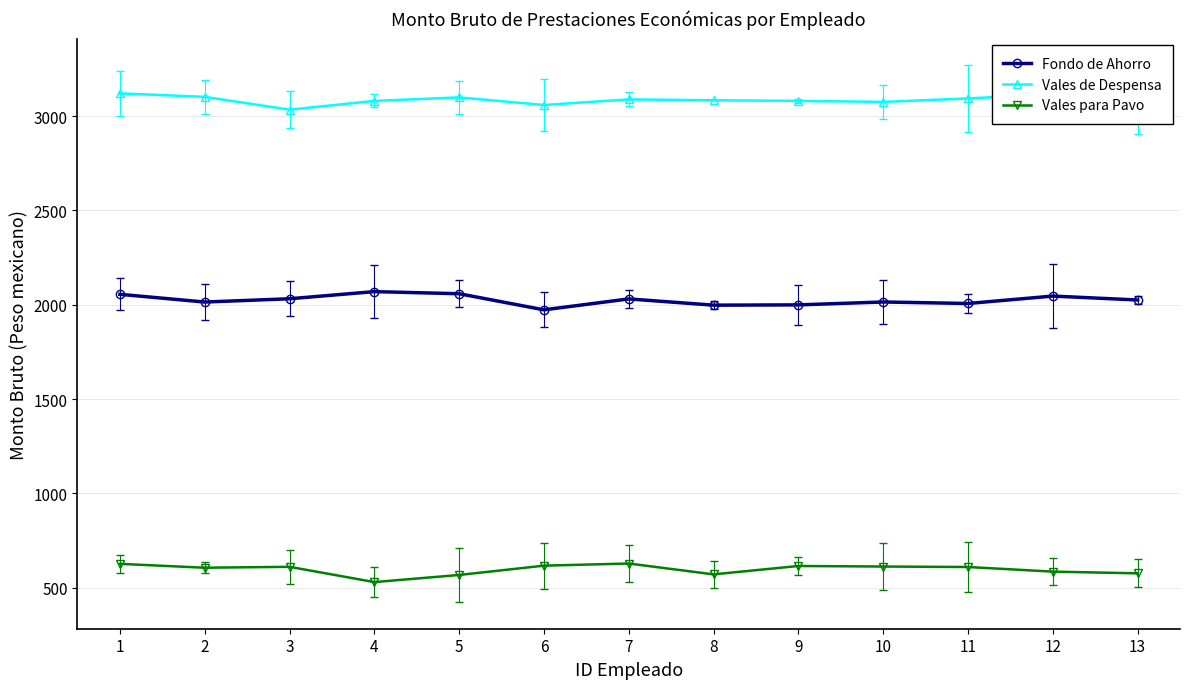

Which label corresponds to the smallest value in the chart?

4